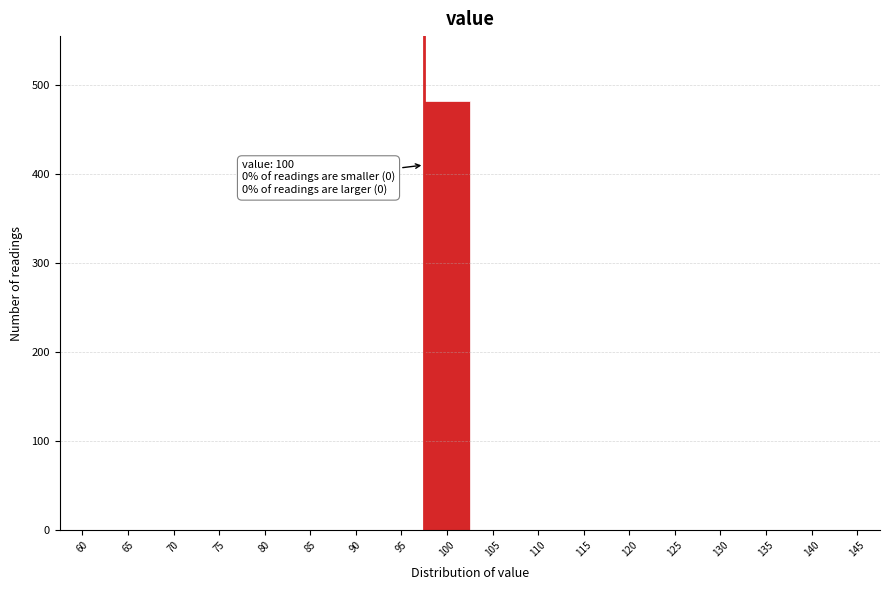

Reading left to right, transcribe all the data shown in this chart.

60=0	65=0	70=0	75=0	80=0	85=0	90=0	95=0	100=483	105=0	110=0	115=0	120=0	125=0	130=0	135=0	140=0	145=0